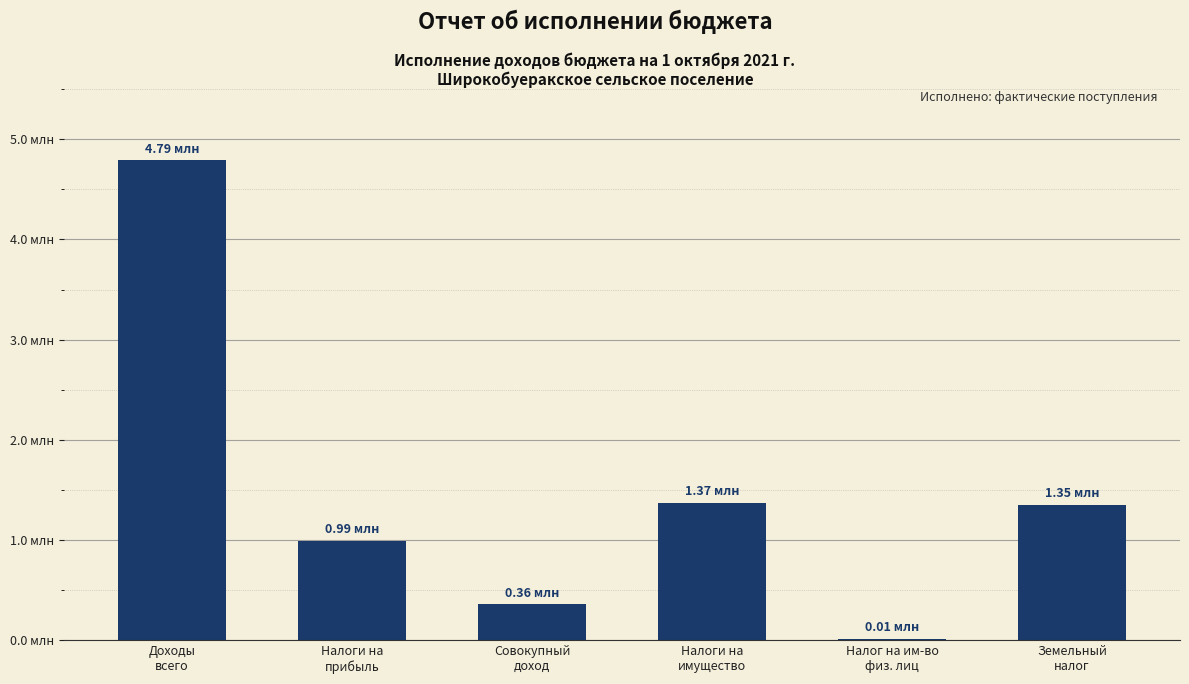

Are the bars horizontal?

No